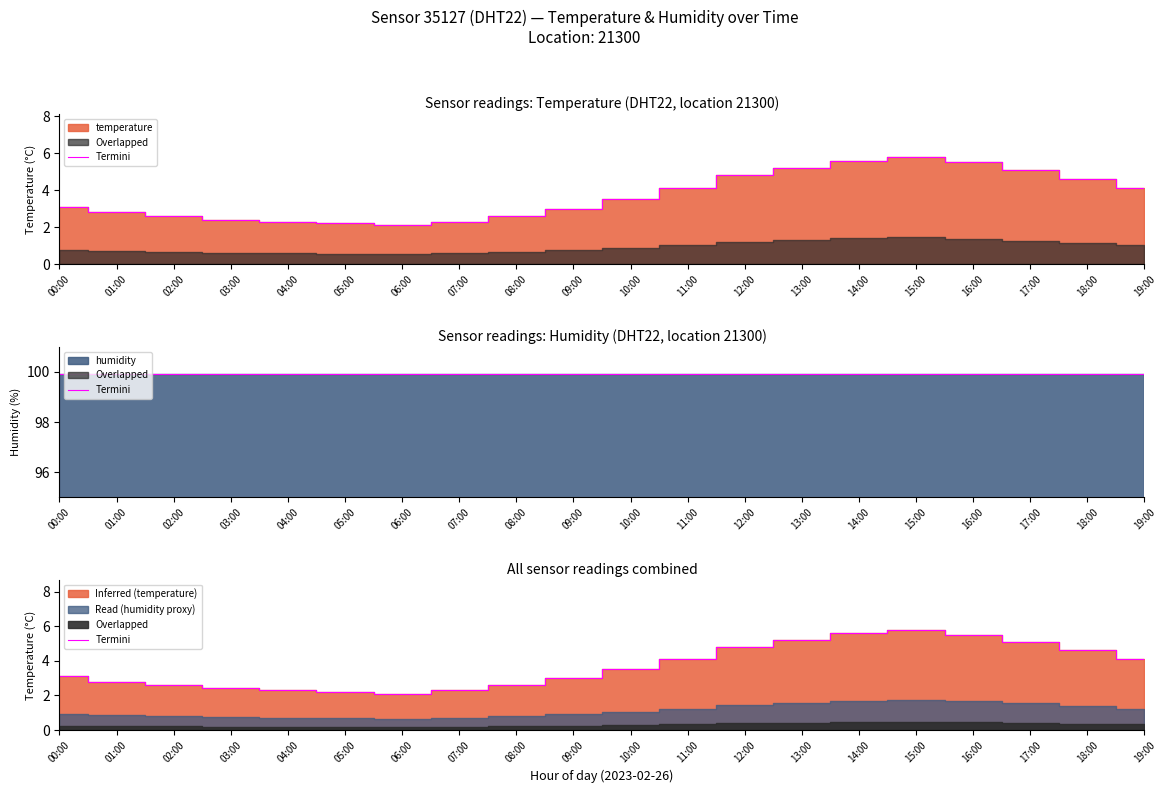

Between 08:00 and 17:00, which is larger?

17:00